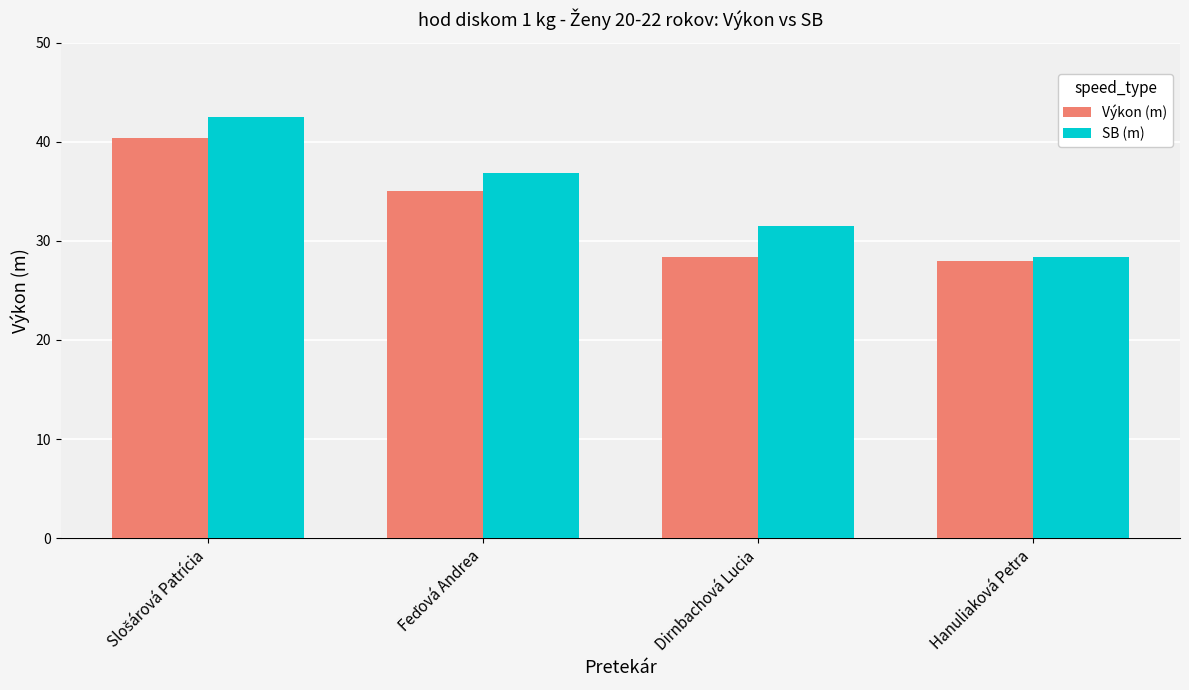

List the series in order of their peak value, highest first.

SB (m), Výkon (m)